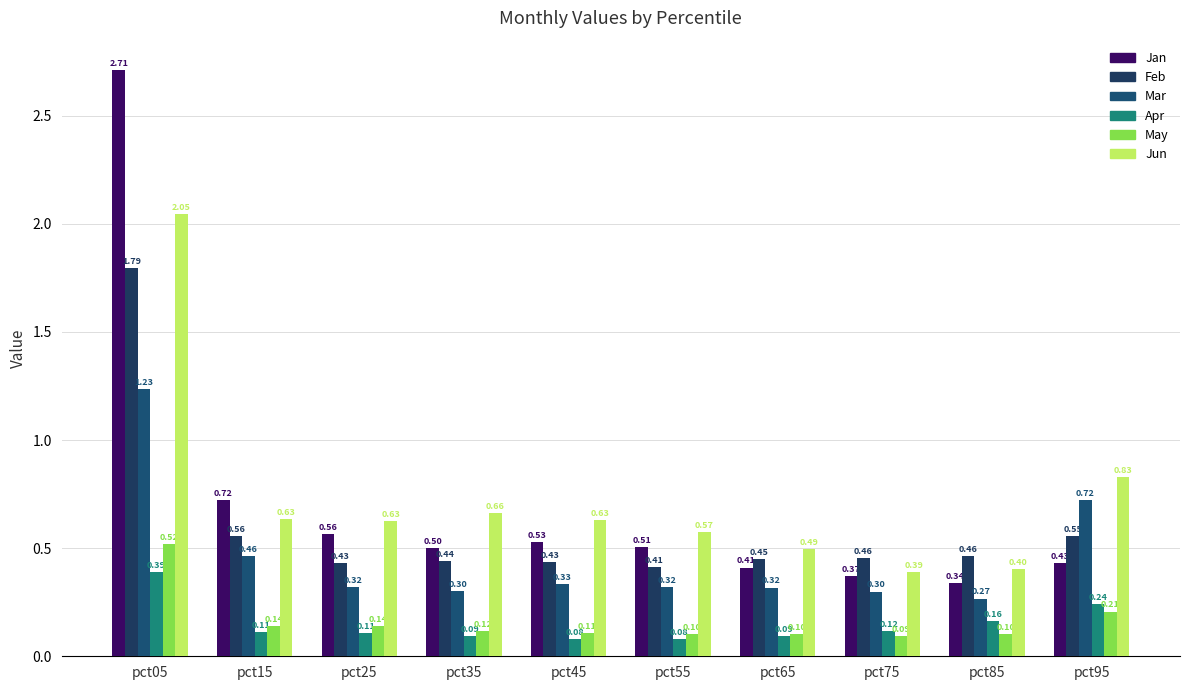

Which series changed the most between pct55 and pct75?

Jun